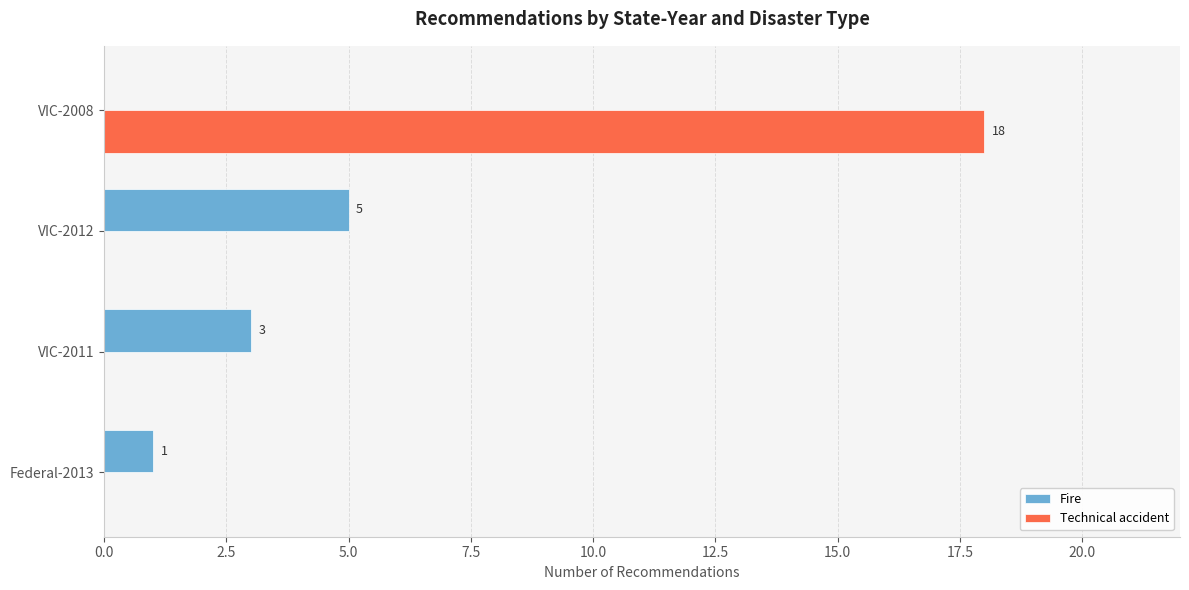

What is the total value across all series at VIC-2012?

5